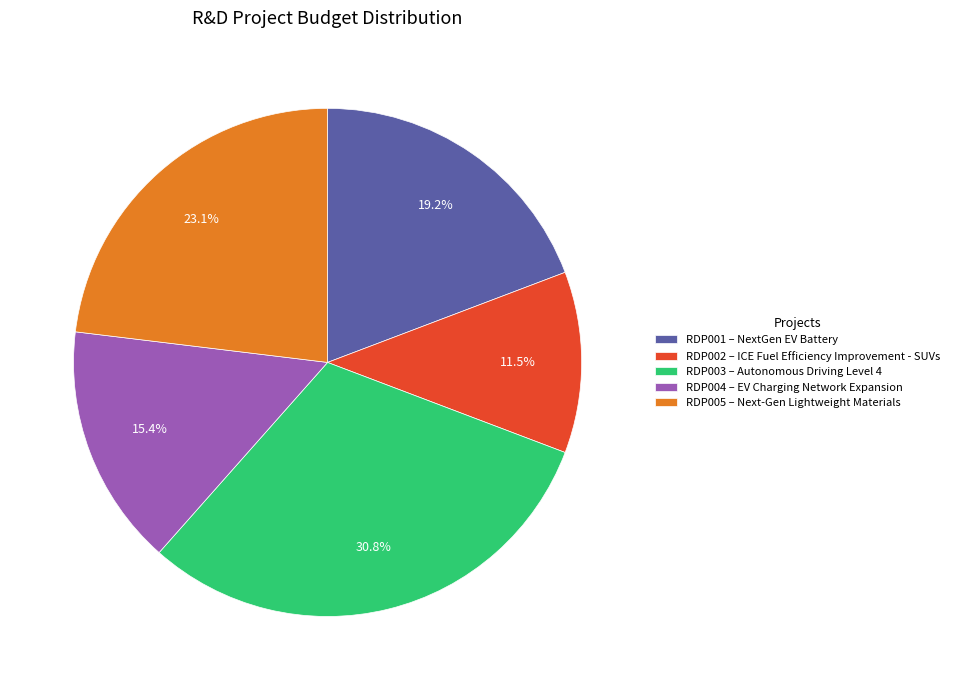

Which slice is the largest?

RDP003 – Autonomous Driving Level 4